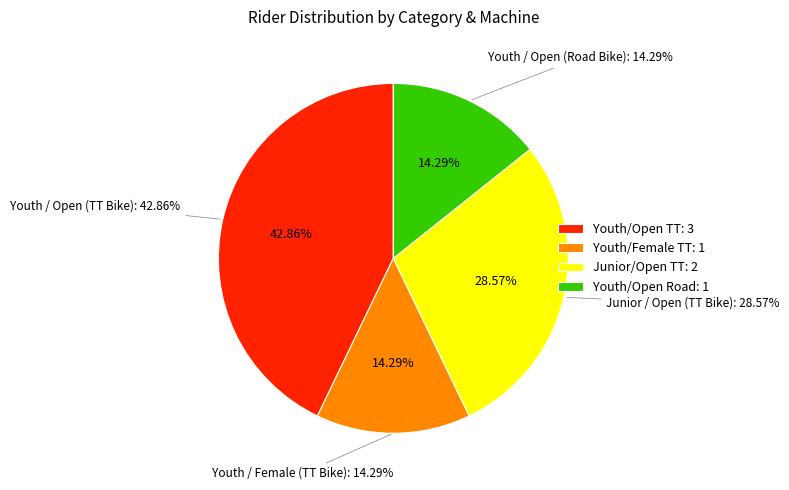

Rank the categories by value from highest to lowest.

Youth (Open), Junior (Open), Youth (Female), Road Bike (Open)